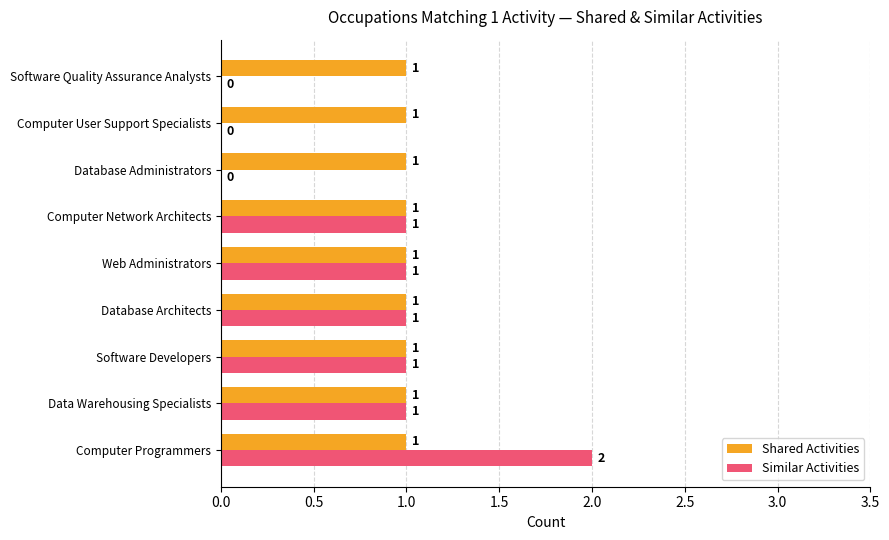

Is the value of Shared Activities at Data Warehousing Specialists greater than the value of Similar Activities at Computer Programmers?

No